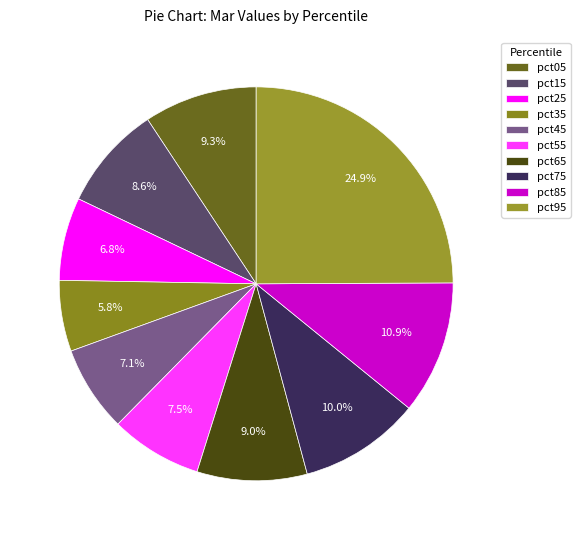

How many slices are in this pie chart?

10